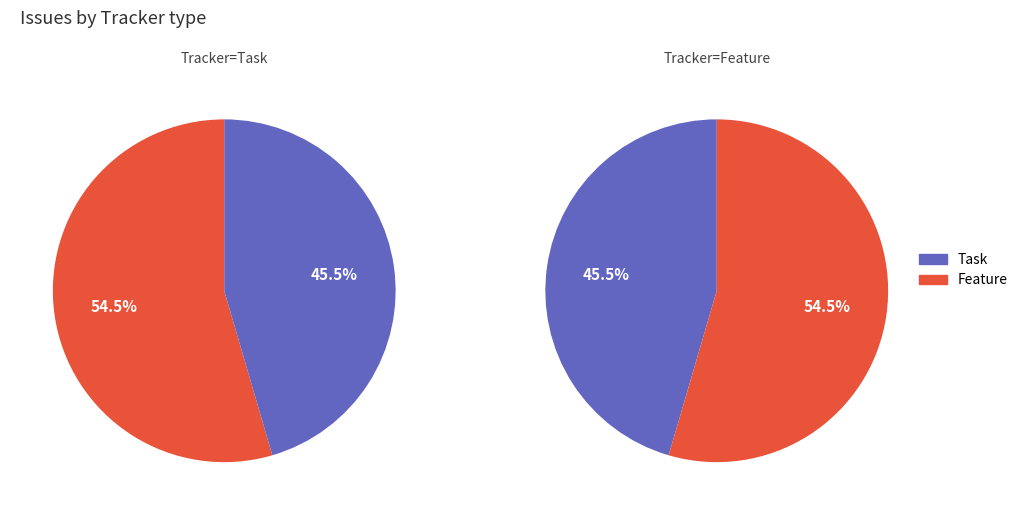

Combined, what portion of the pie is Task and Feature?

100.0%